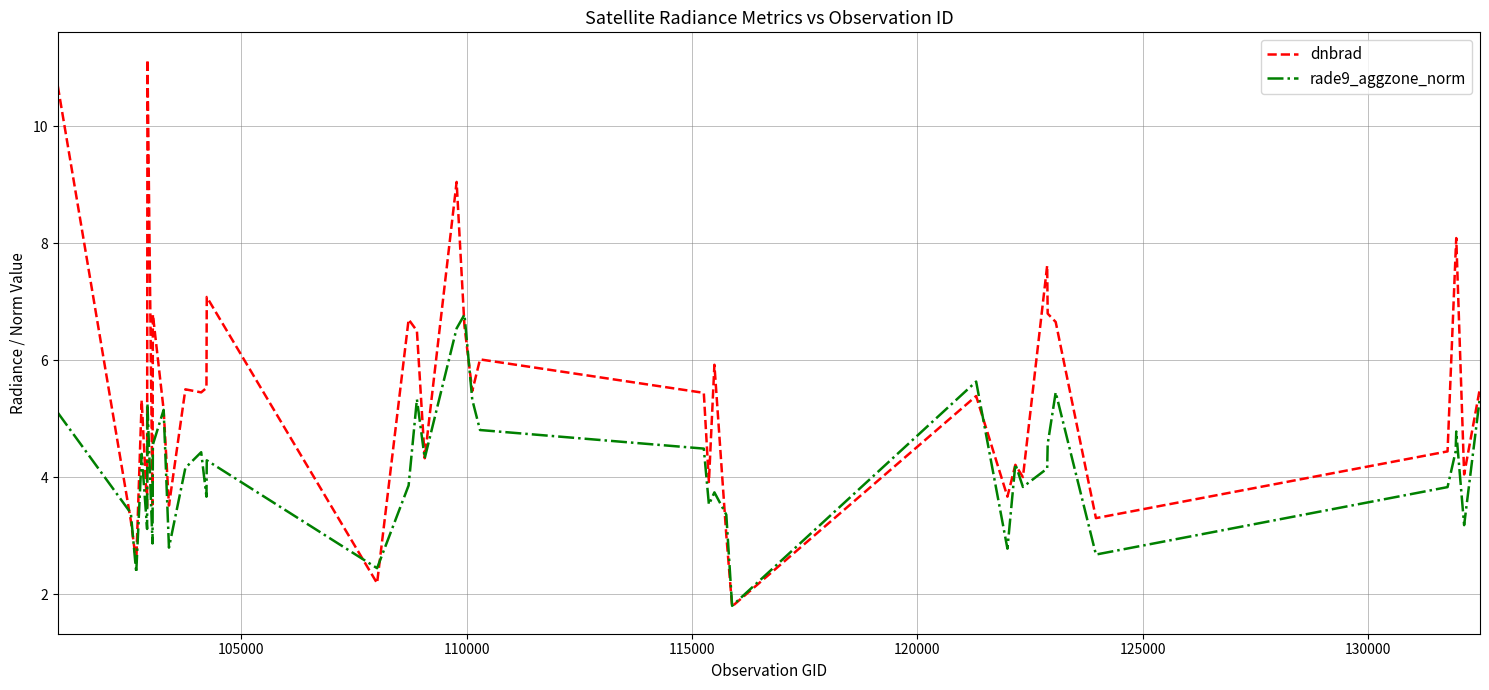

What is the minimum value shown in the chart?

1.8